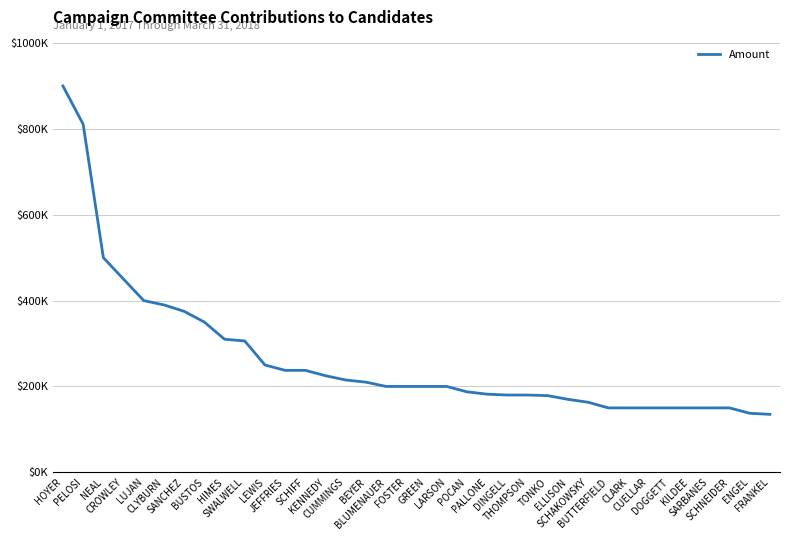

What is the change in value from HOYER to CLARK?

-750000